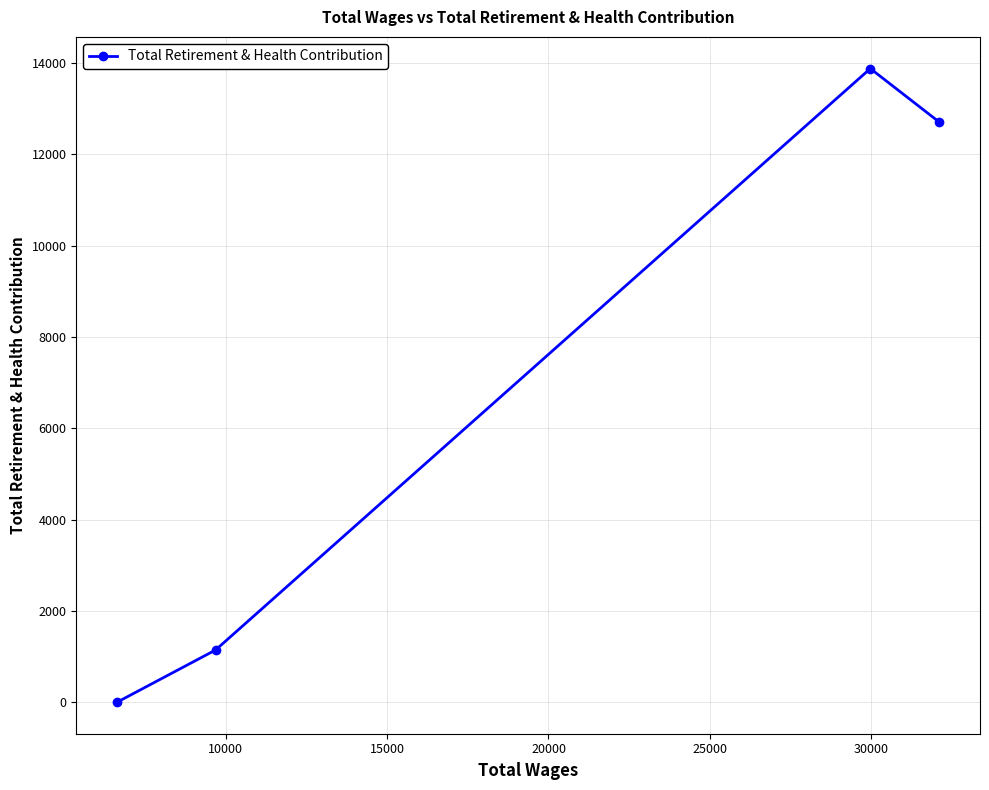

What is the maximum value shown in the chart?

13881